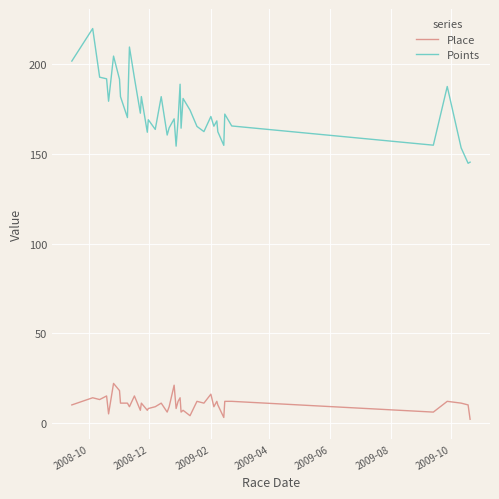

What is the greatest value displayed?

220.0